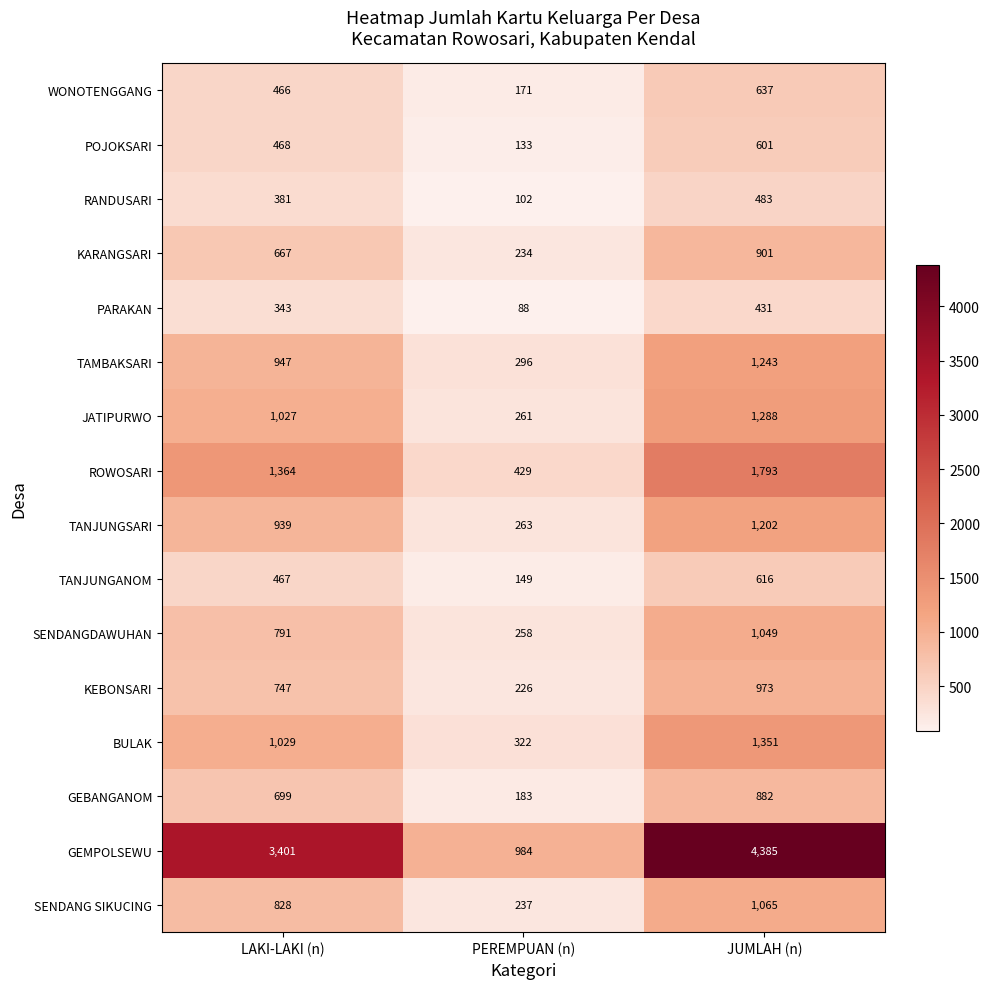

Is it true that SENDANG SIKUCING equals 110 at PEREMPUAN (n)?

False